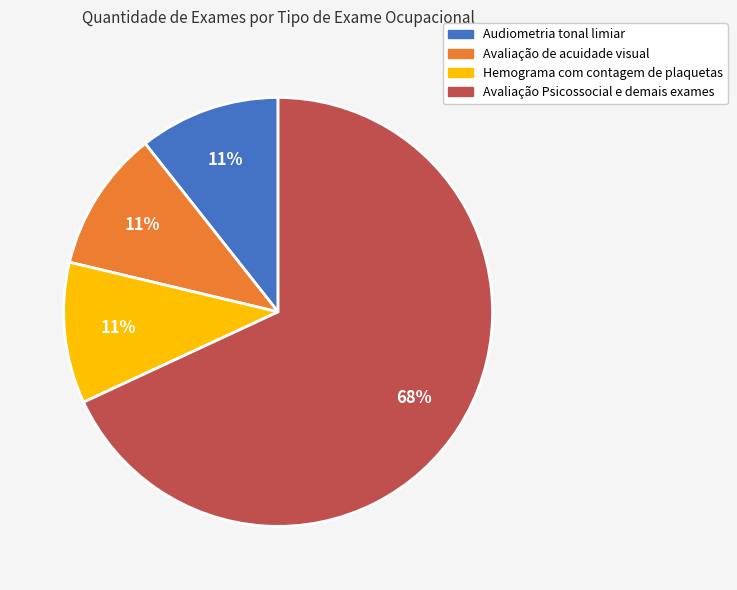

Does any single category account for the majority?

Yes